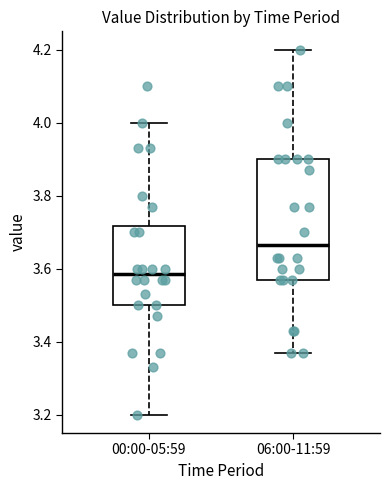

Reading left to right, transcribe this box plot: for each box, give where its median line is, the range the box spans, and where its two whiskers end, as read against the y-axis. The values are not printed on the chart, so give them approximately, as read against the axis.

00:00-05:59: median 3.58, box 3.50 to 3.72, whiskers 3.20 to 4.00
06:00-11:59: median 3.66, box 3.58 to 3.90, whiskers 3.38 to 4.20